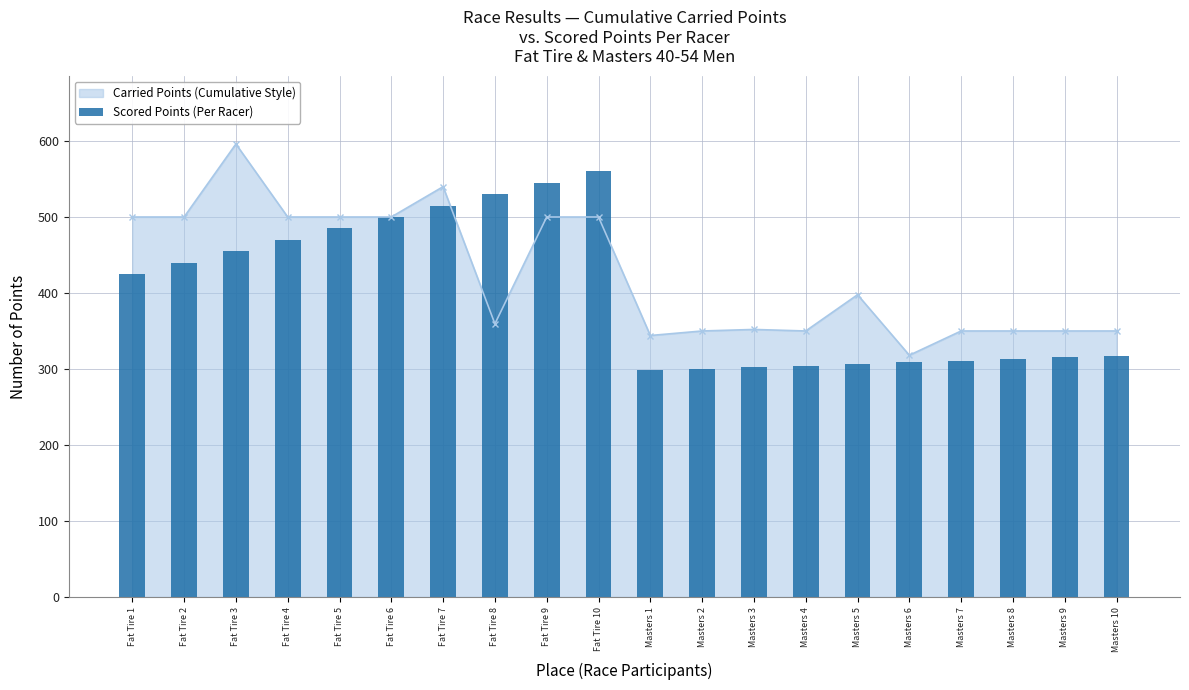

True or false: the data shows 530.0 at Fat Tire 8.

True